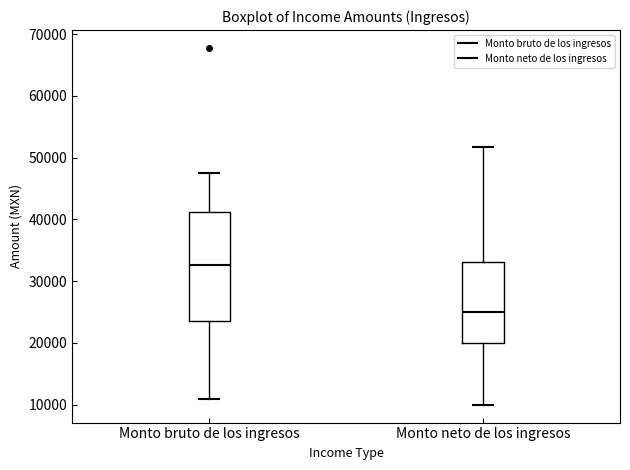

Reading left to right, read every box against the y-axis: the position of its median line, the range the box covers, and the ends of its whiskers. The values are not printed on the chart, so give them approximately, as read against the axis.

Monto bruto de los ingresos: median 33000, box 24000 to 41000, whiskers 11000 to 48000
Monto neto de los ingresos: median 25000, box 20000 to 33000, whiskers 10000 to 52000